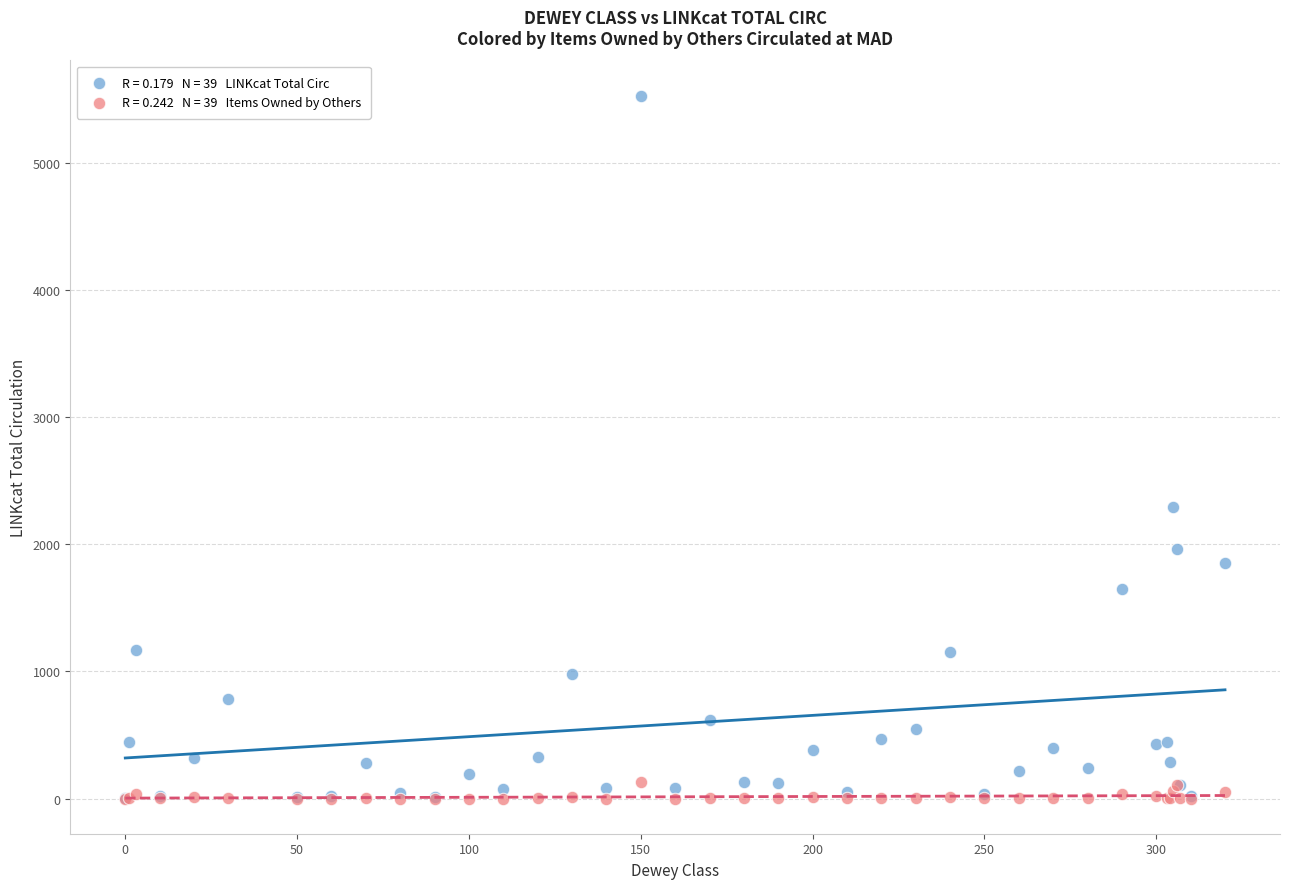

Across all series, what Y value is closest to 2763?

2296